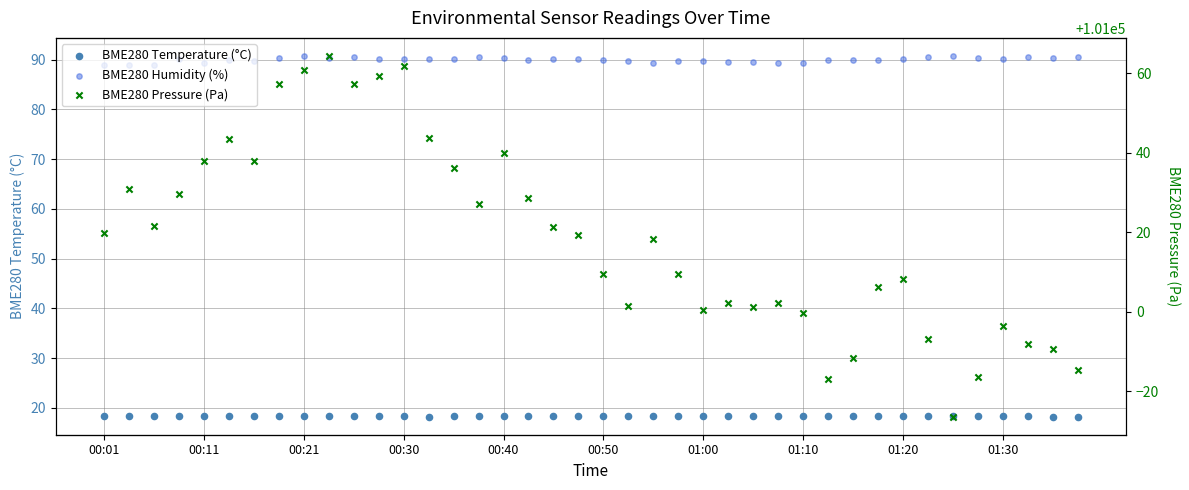

Which series reaches the minimum Y coordinate?

BME280 Temperature (°C)